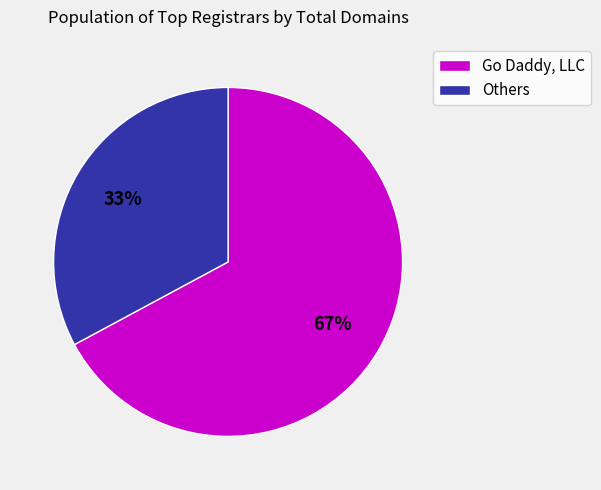

Does any single category account for the majority?

Yes